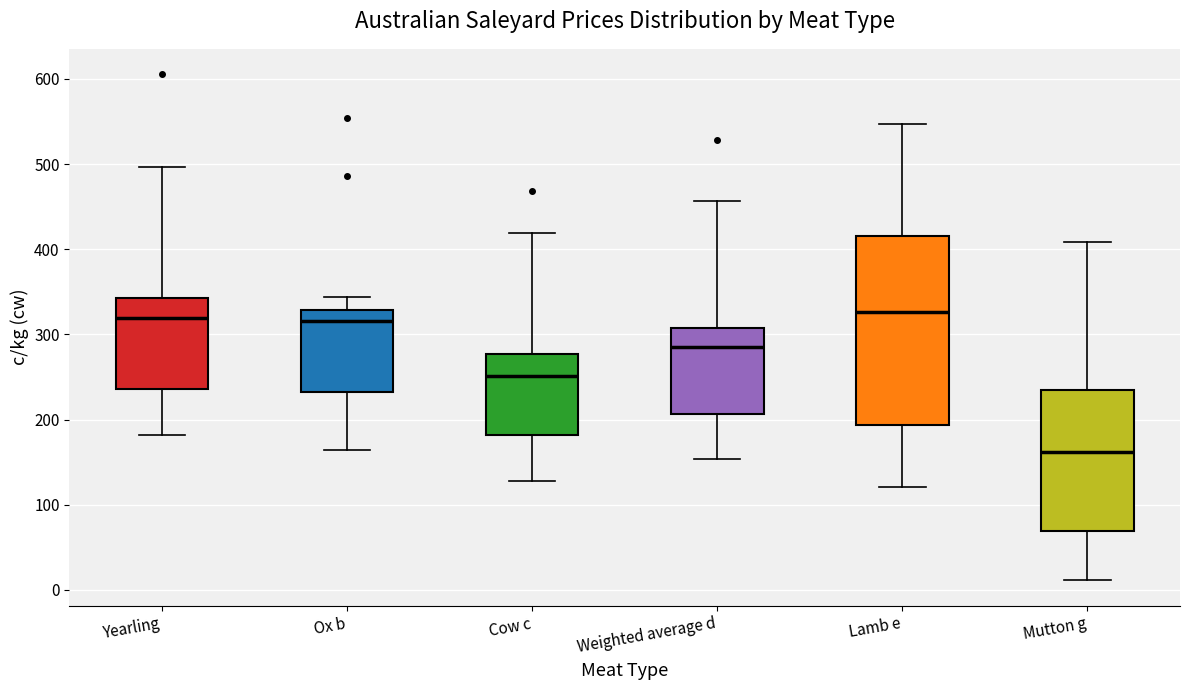

Reading left to right, read every box against the y-axis: the position of its median line, the range the box covers, and the ends of its whiskers. The values are not printed on the chart, so give them approximately, as read against the axis.

Yearling: median 320, box 240 to 340, whiskers 180 to 500
Ox b: median 320, box 230 to 330, whiskers 160 to 340
Cow c: median 250, box 180 to 280, whiskers 130 to 420
Weighted average d: median 280, box 210 to 310, whiskers 150 to 460
Lamb e: median 330, box 190 to 420, whiskers 120 to 550
Mutton g: median 160, box 70 to 240, whiskers 10 to 410